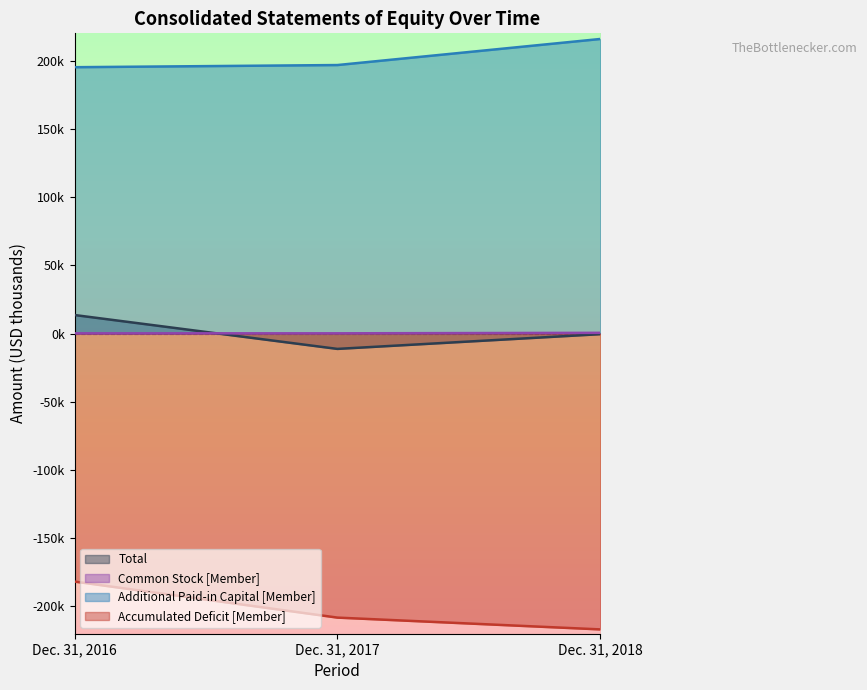

What are all the series names shown in the legend?

Total, Common Stock [Member], Additional Paid-in Capital [Member], Accumulated Deficit [Member]